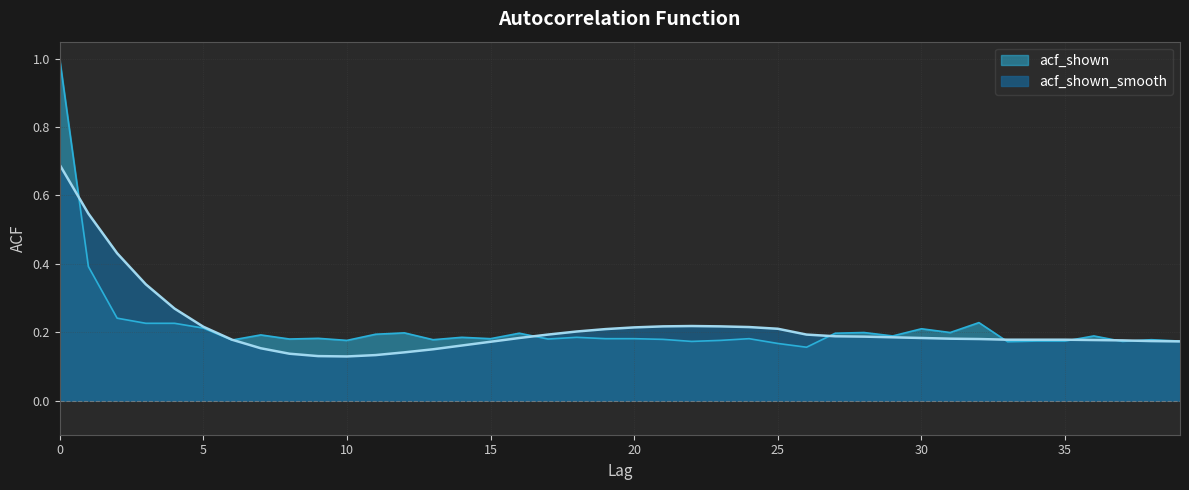

Reading left to right, what are all the values shown in this chart?

acf_shown: 1.0	0.4	0.2	0.2	0.2	0.2	0.2	0.2	0.2	0.2	0.2	0.2	0.2	0.2	0.2	0.2	0.2	0.2	0.2	0.2	0.2	0.2	0.2	0.2	0.2	0.2	0.2	0.2	0.2	0.2	0.2	0.2	0.2	0.2	0.2	0.2	0.2	0.2	0.2	0.2
acf_shown_smooth: 0.7	0.5	0.4	0.3	0.3	0.2	0.2	0.2	0.1	0.1	0.1	0.1	0.1	0.1	0.2	0.2	0.2	0.2	0.2	0.2	0.2	0.2	0.2	0.2	0.2	0.2	0.2	0.2	0.2	0.2	0.2	0.2	0.2	0.2	0.2	0.2	0.2	0.2	0.2	0.2